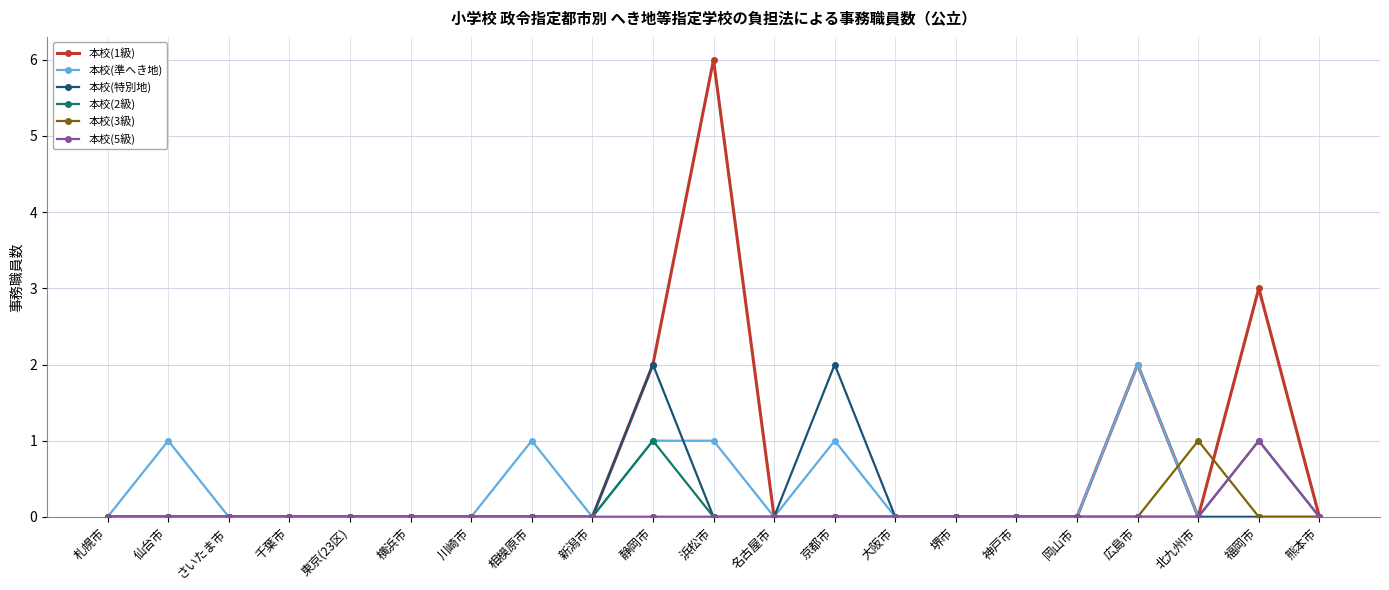

Reading right to left, list all the values displayed in this chart.

本校(1級): 0	3	0	2	0	0	0	0	0	0	6	2	0	0	0	0	0	0	0	0	0
本校(準へき地): 0	0	0	2	0	0	0	0	1	0	1	1	0	1	0	0	0	0	0	1	0
本校(特別地): 0	0	0	0	0	0	0	0	2	0	0	2	0	0	0	0	0	0	0	0	0
本校(2級): 0	1	0	0	0	0	0	0	0	0	0	1	0	0	0	0	0	0	0	0	0
本校(3級): 0	0	1	0	0	0	0	0	0	0	0	0	0	0	0	0	0	0	0	0	0
本校(5級): 0	1	0	0	0	0	0	0	0	0	0	0	0	0	0	0	0	0	0	0	0